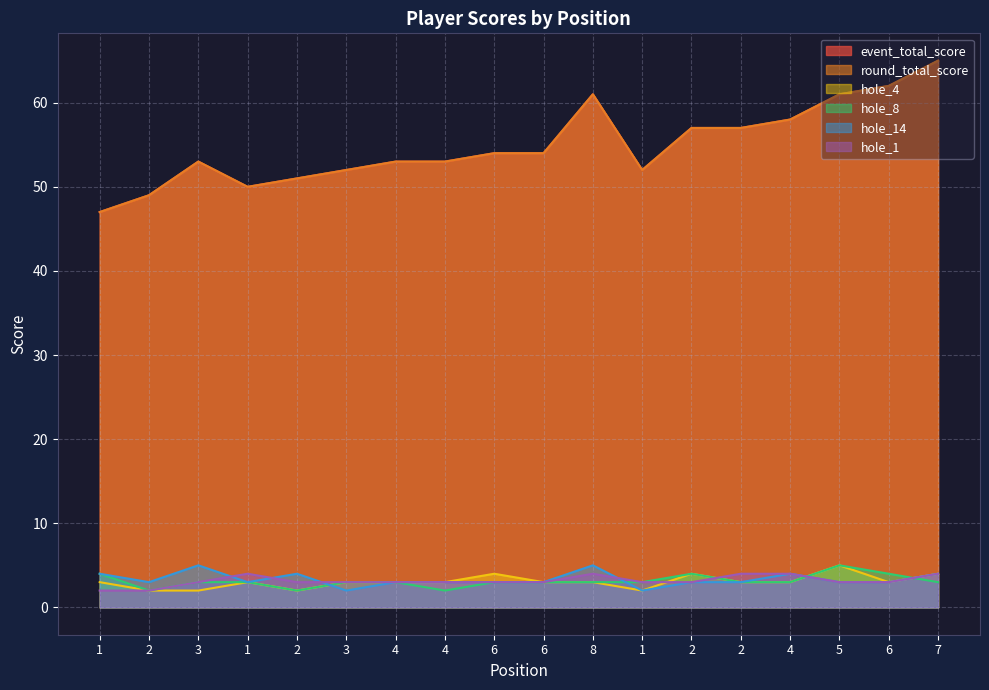

Which series has the widest spread of values?

event_total_score